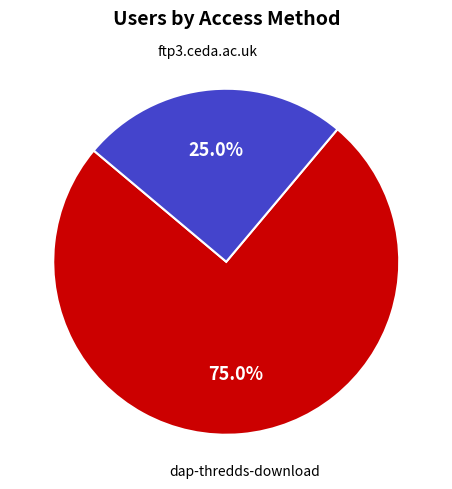

Which slice is the smallest?

ftp3.ceda.ac.uk